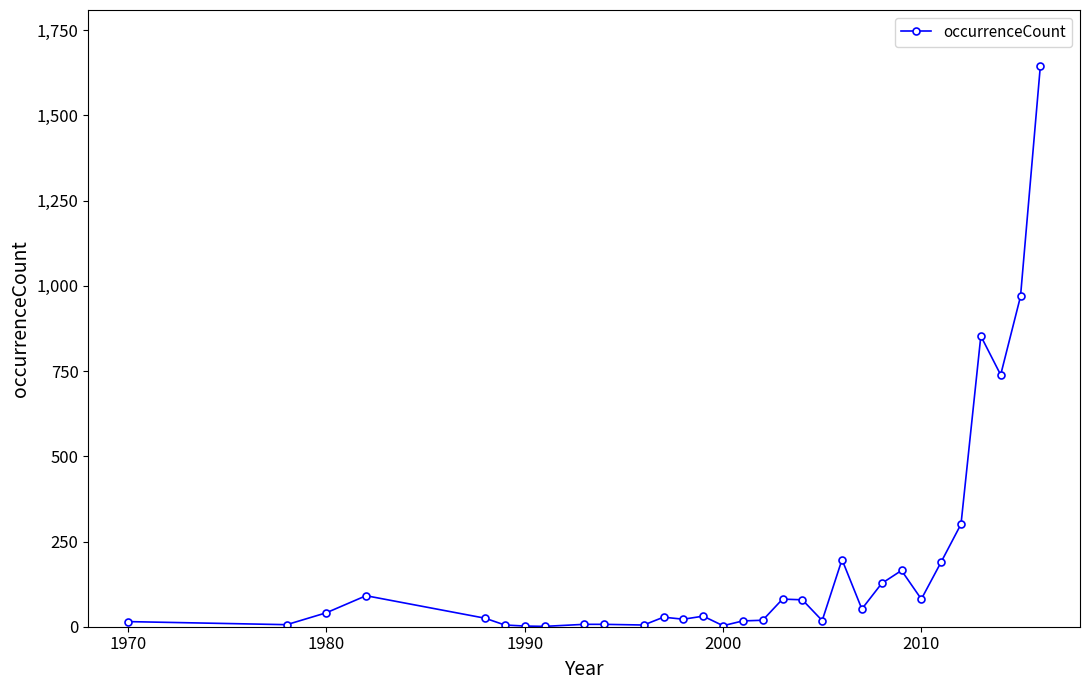

True or false: there are more than 2 points higher than both neighbors.

True